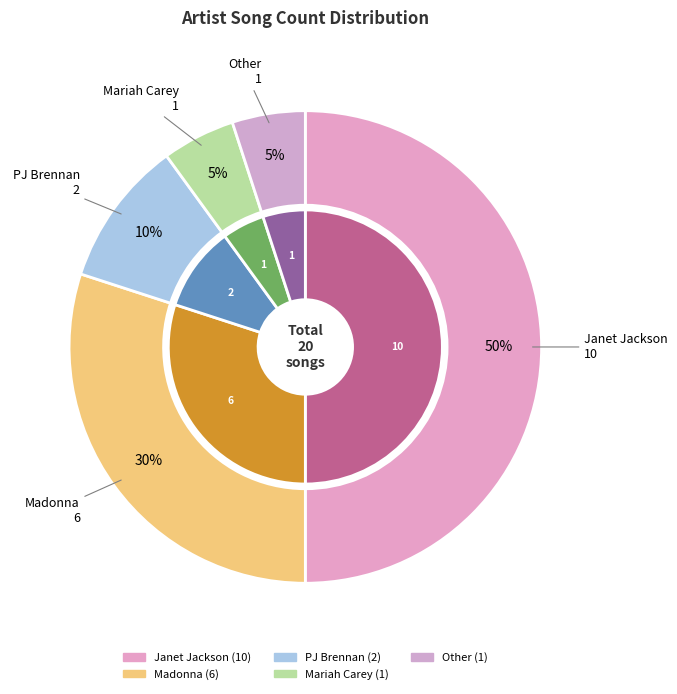

Count the number of slices in the pie.

5